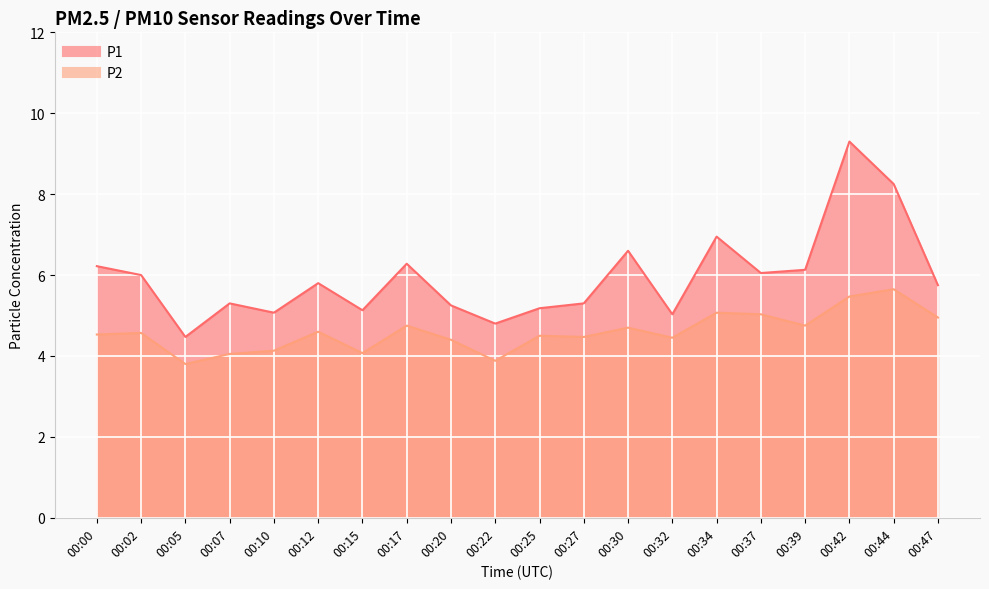

At 00:22, list the series in order from smallest to largest.

P2, P1